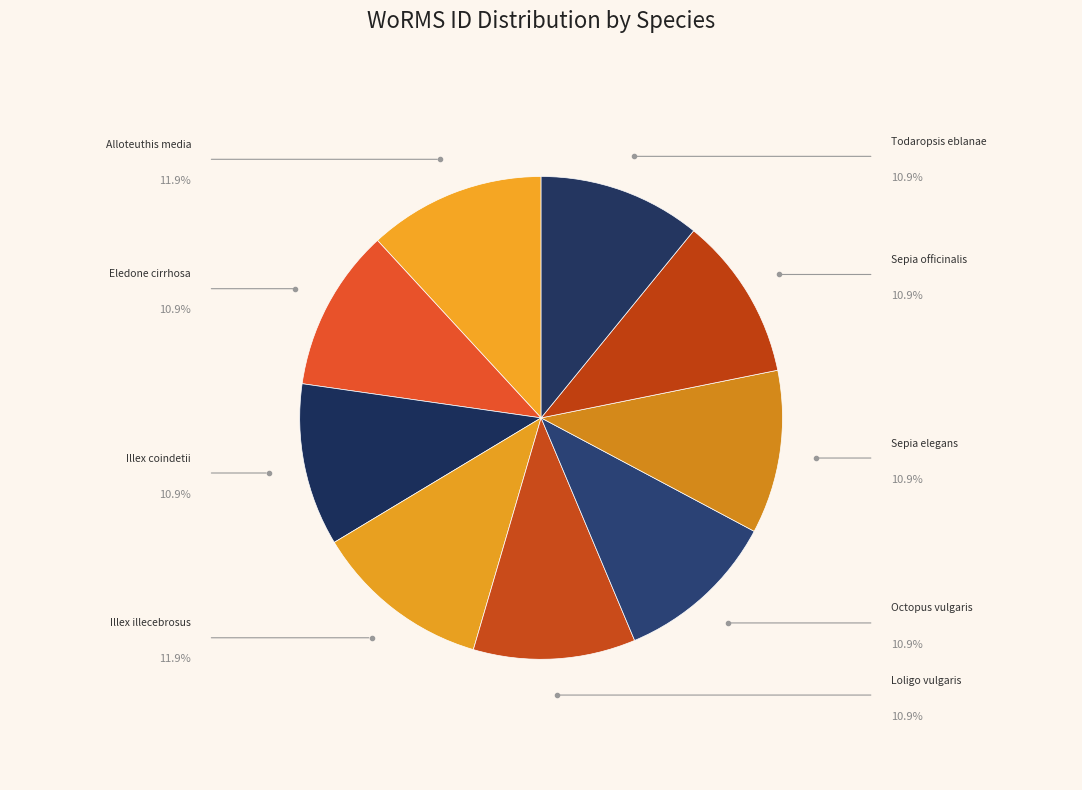

To the nearest percent, what portion does Eledone cirrhosa represent?

11%